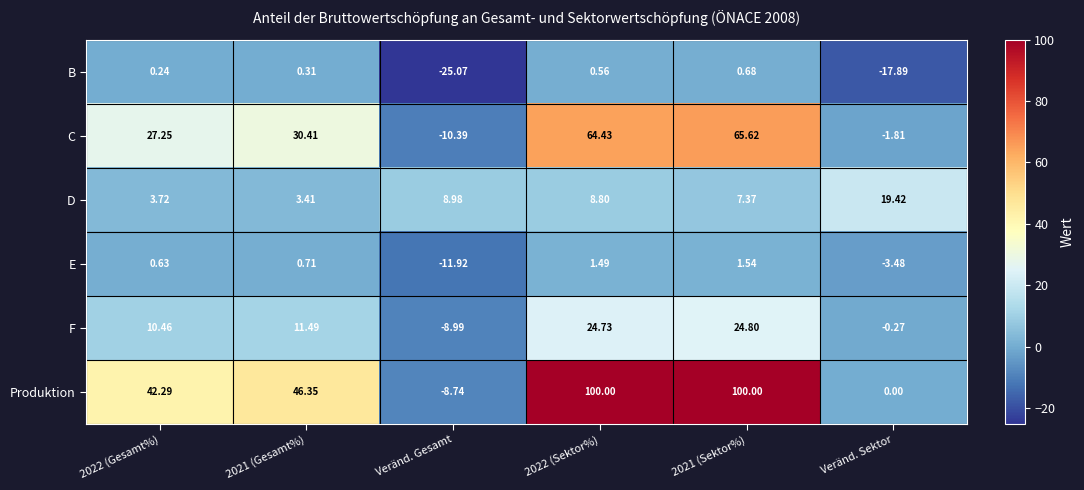

What is the minimum value shown in the chart?

-25.1